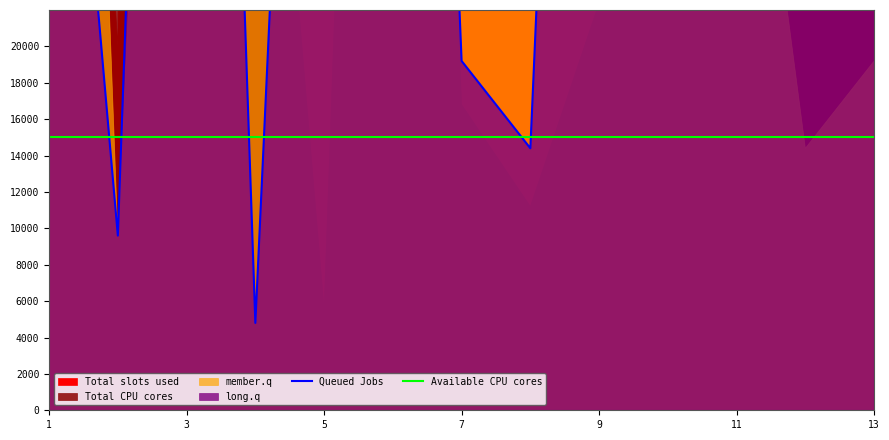

Reading left to right, transcribe all the data shown in this chart.

Queued Jobs: 52800	9600	115200	4800	86400	110400	19200	14400	100800	24000	96000	120000	124800
Available CPU cores: 15000	15000	15000	15000	15000	15000	15000	15000	15000	15000	15000	15000	15000